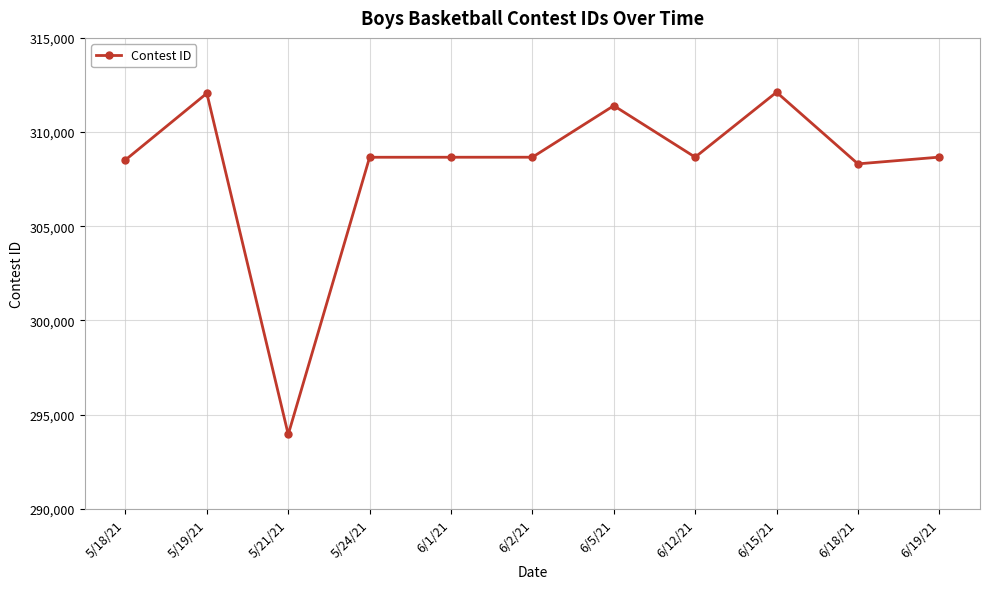

What position from the right is 6/18/21?

2